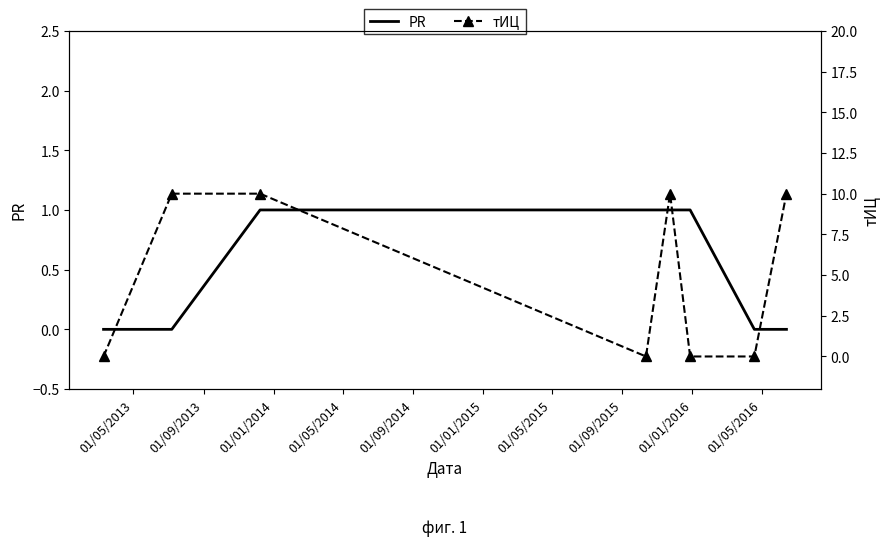

What is the difference between the PR values at 01/01/2014 and 01/09/2013?

1